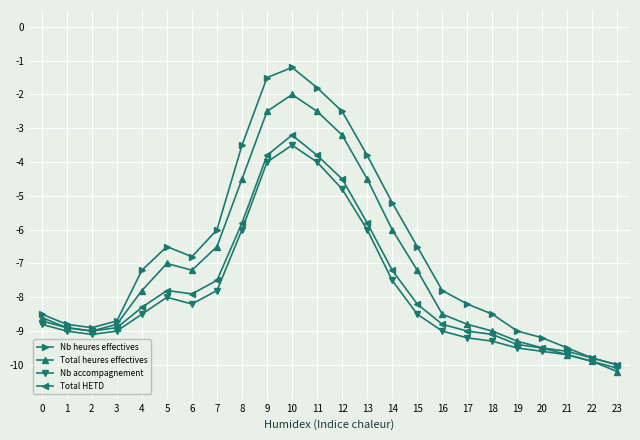

Which series has the largest range (max minus min)?

Nb heures effectives